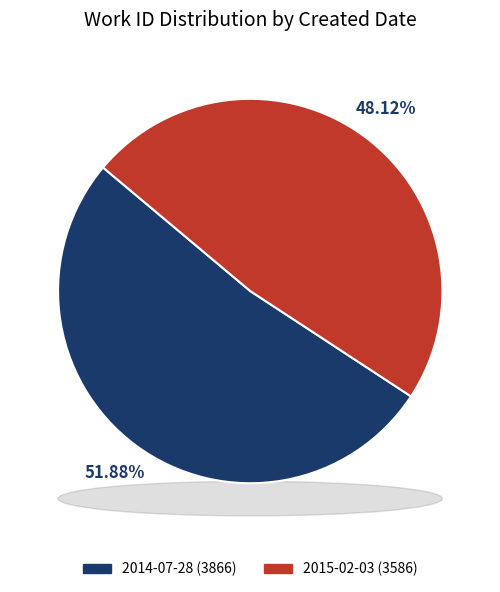

What is the change in value from 2014-07-28 to 2015-02-03?

-280